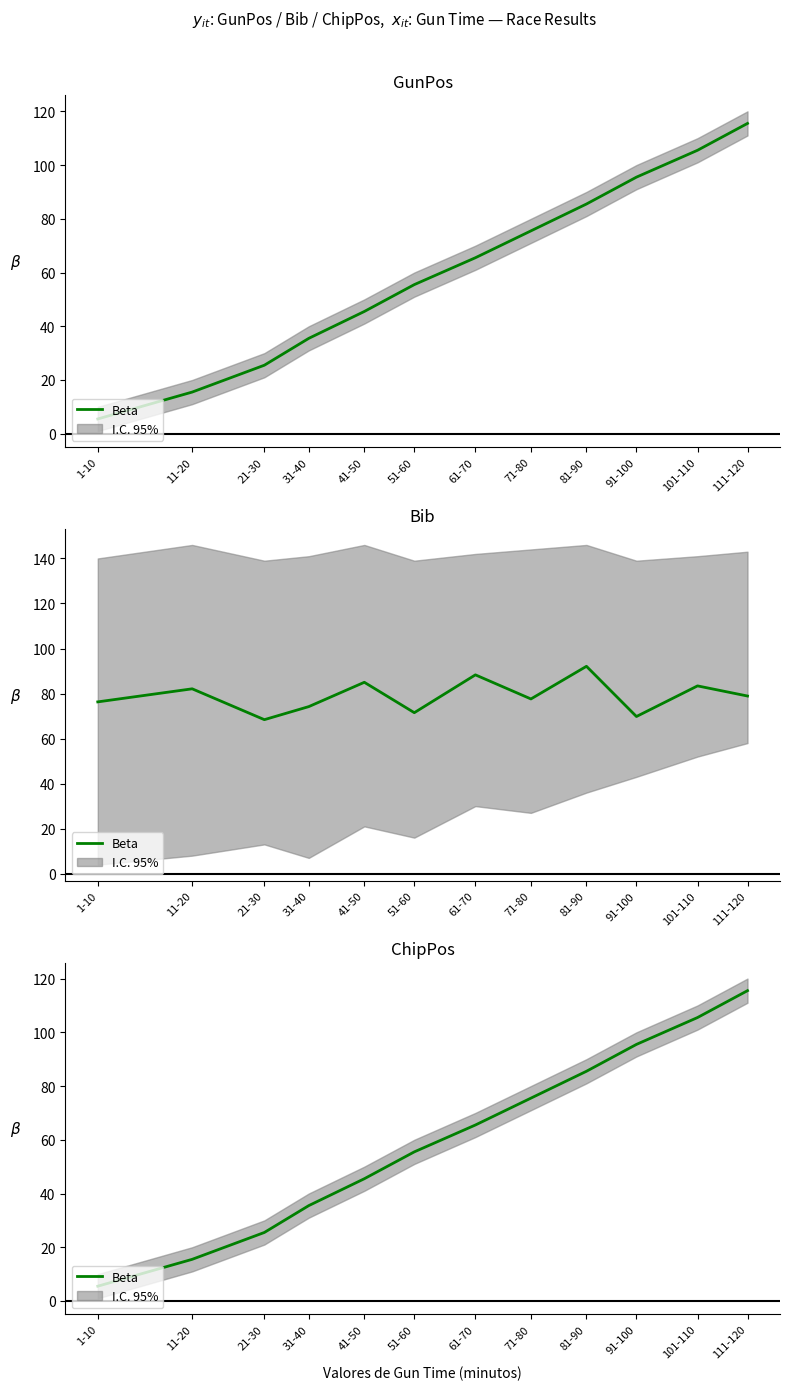

How many data points does each series have?

12